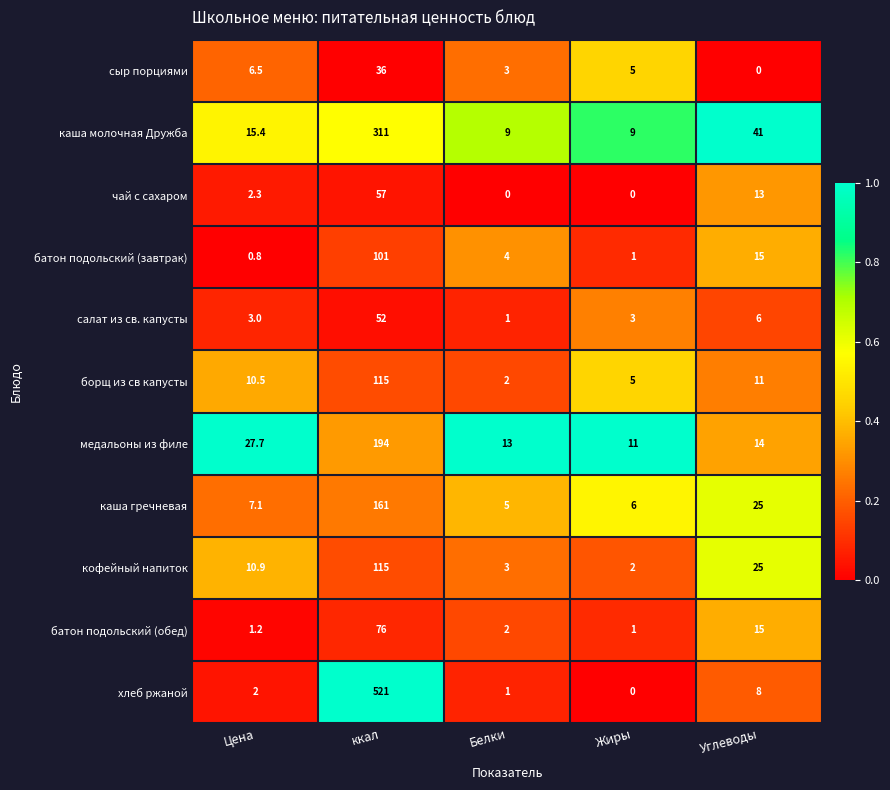

Where does the кофейный напиток series first go above 10?

Цена